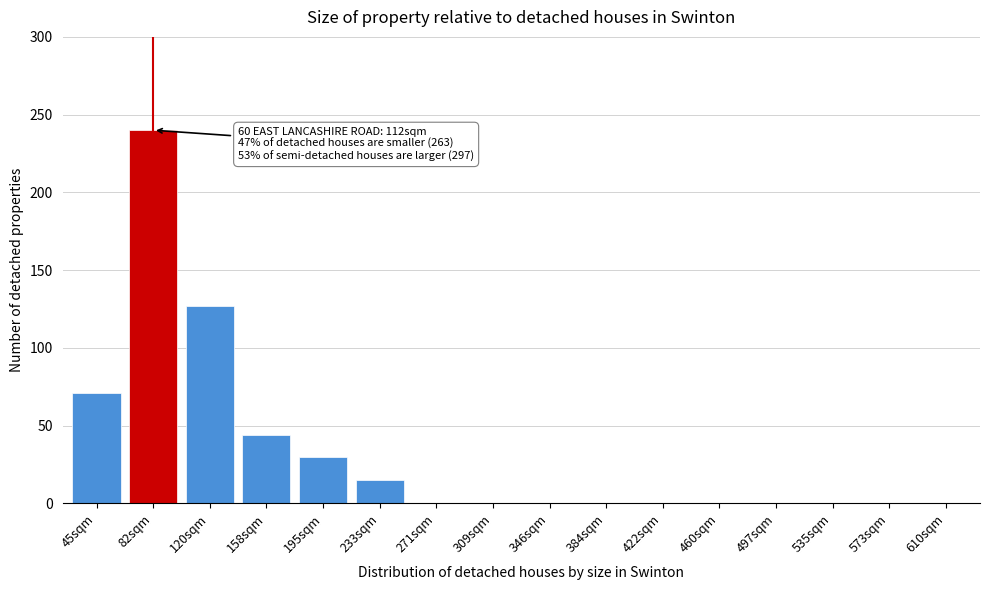

Reading right to left, what are all the values shown in this chart?

610sqm=0	573sqm=0	535sqm=0	497sqm=0	460sqm=0	422sqm=0	384sqm=0	346sqm=0	309sqm=0	271sqm=0	233sqm=15	195sqm=30	158sqm=44	120sqm=127	82sqm=240	45sqm=71